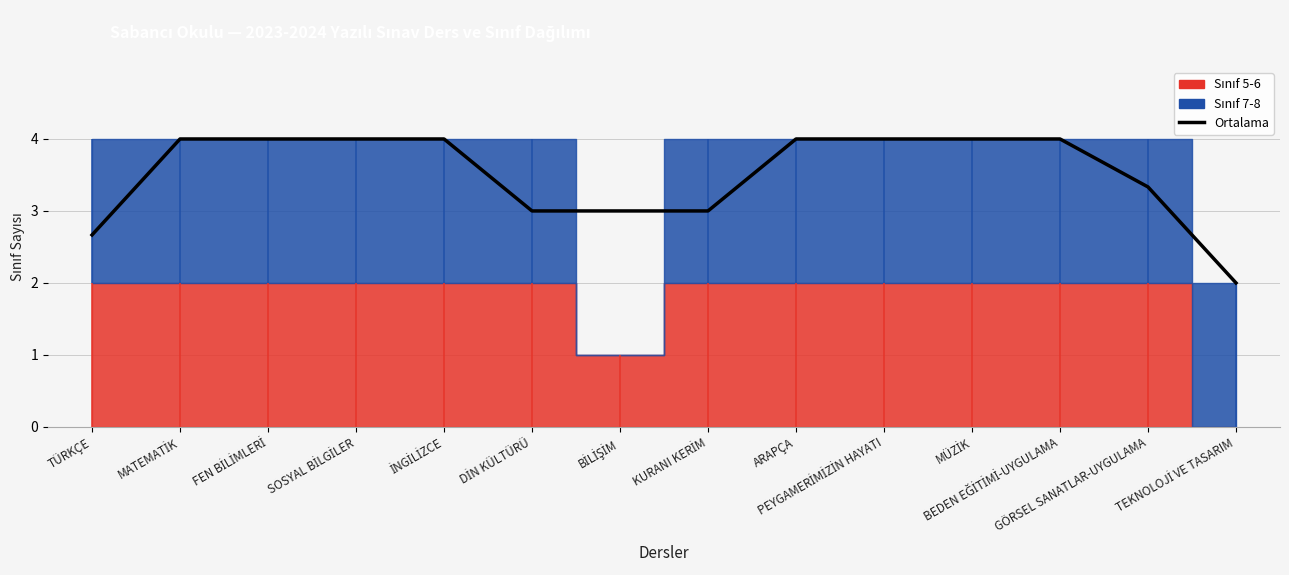

True or false: the data shows 1.4 at KURANI KERİM.

False